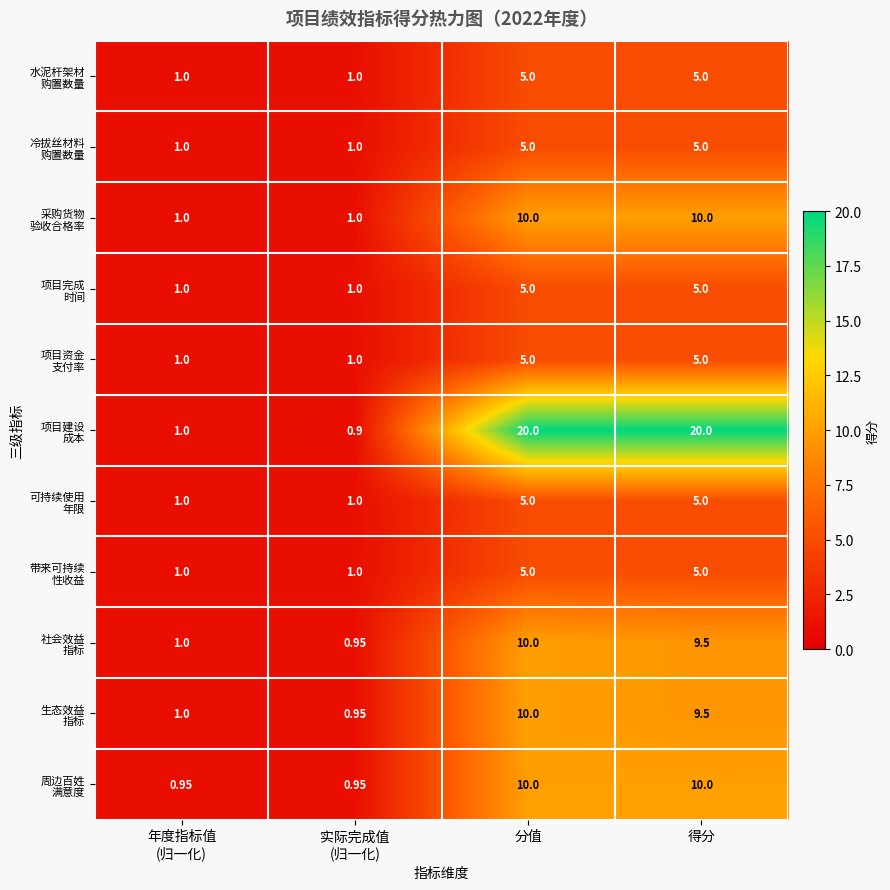

At which category is the sum across all series the highest?

分值